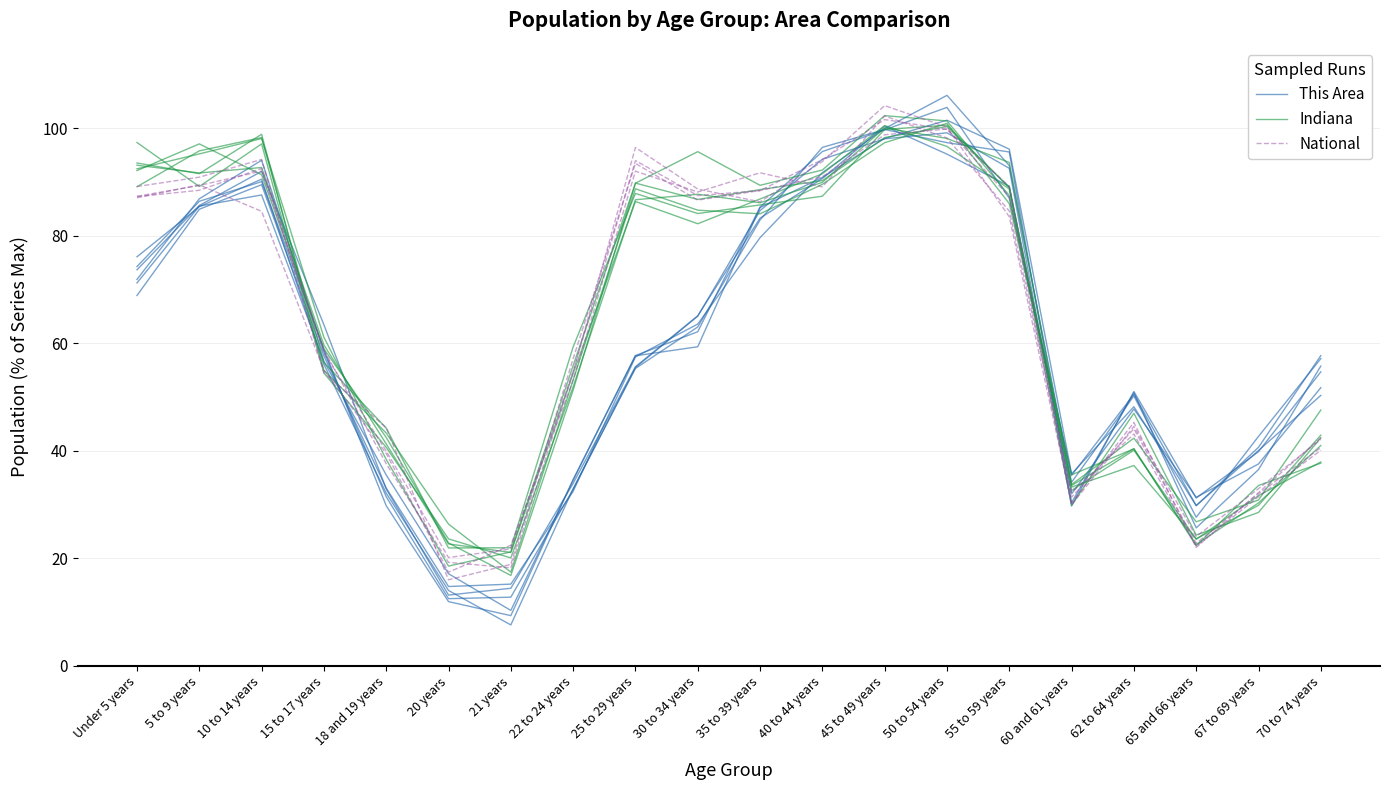

Is the value of This Area at 40 to 44 years greater than the value of National at 35 to 39 years?

Yes